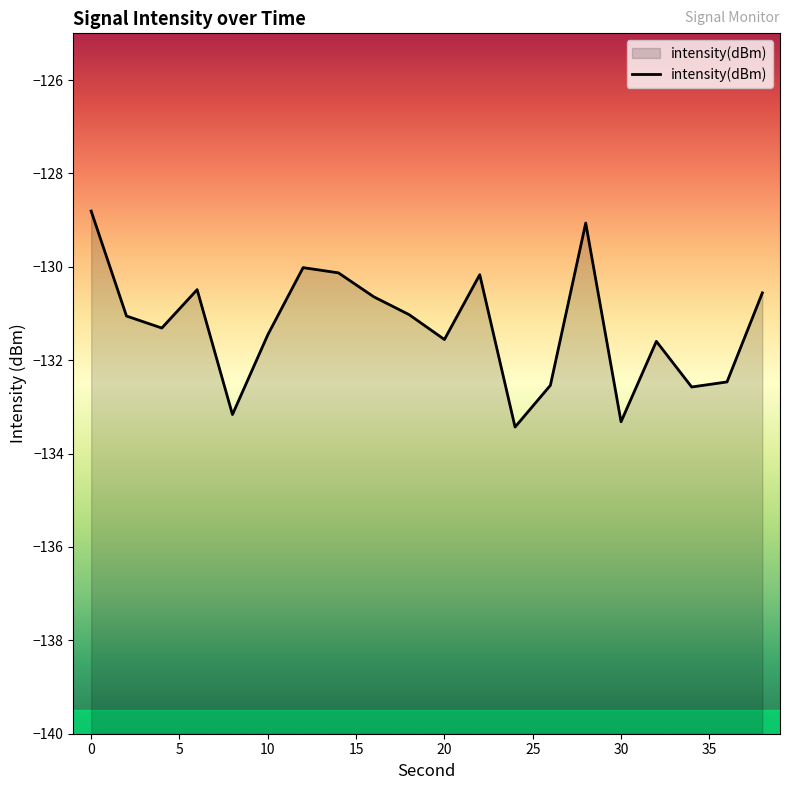

What is the sum of the values at 32 and 12?

-261.6